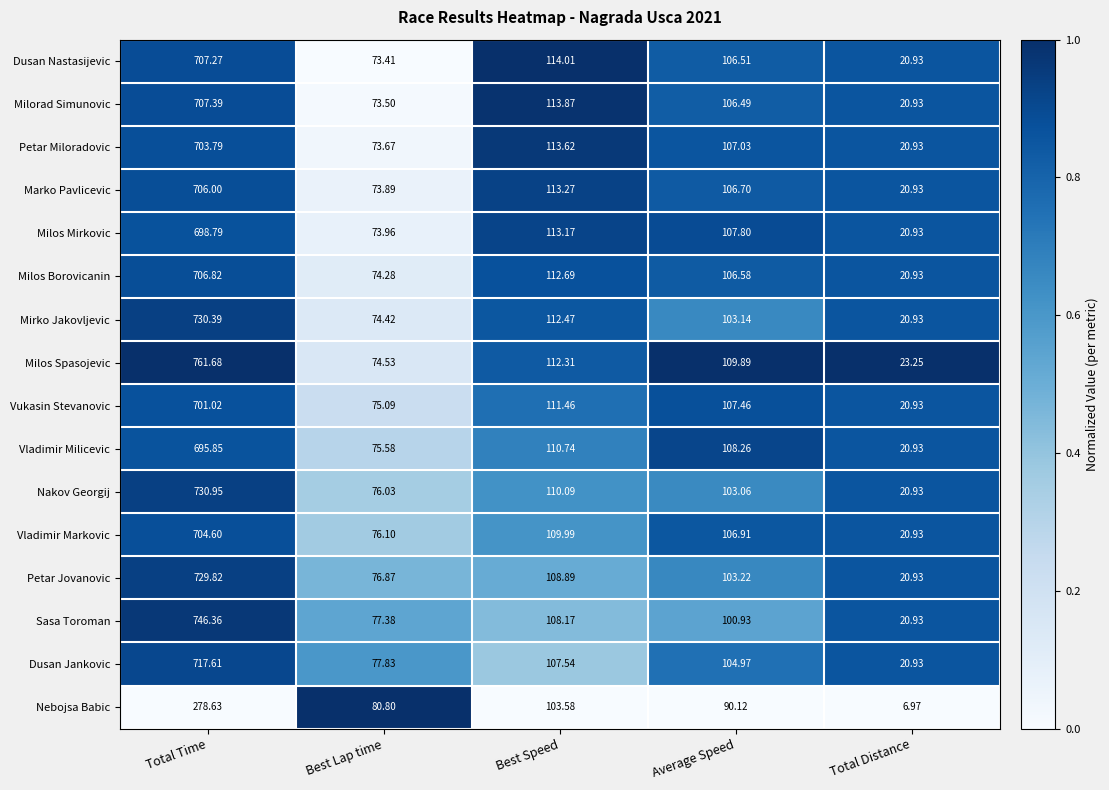

Which series has the widest spread of values?

Milos Spasojevic